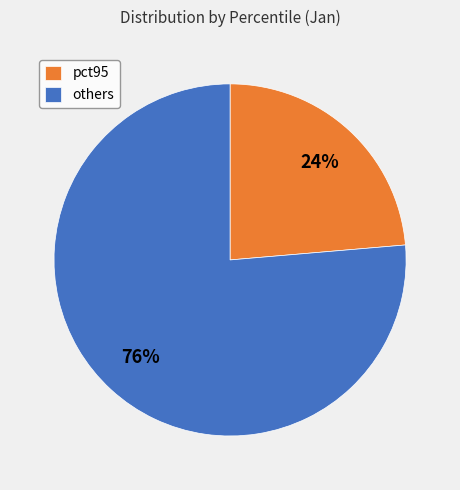

Count the number of slices in the pie.

2